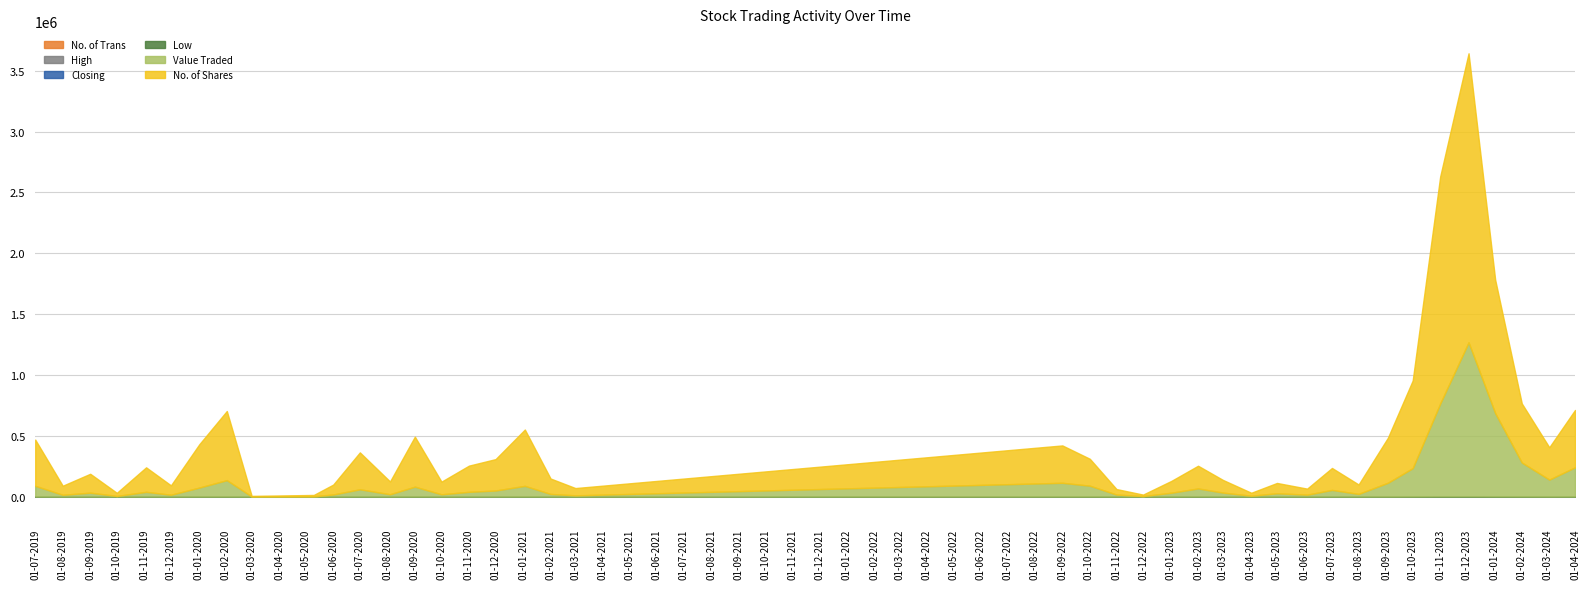

What is the maximum value for High?

69